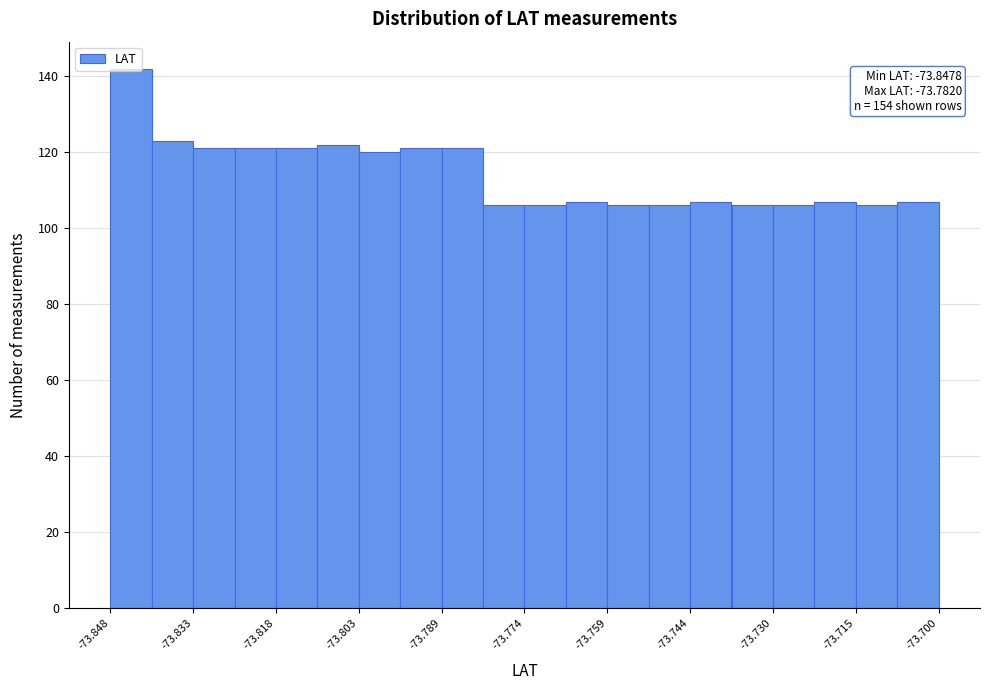

Around what value on the x-axis is the tallest bar? Give the approximate position of its centre, as read against the axis.

-73.844